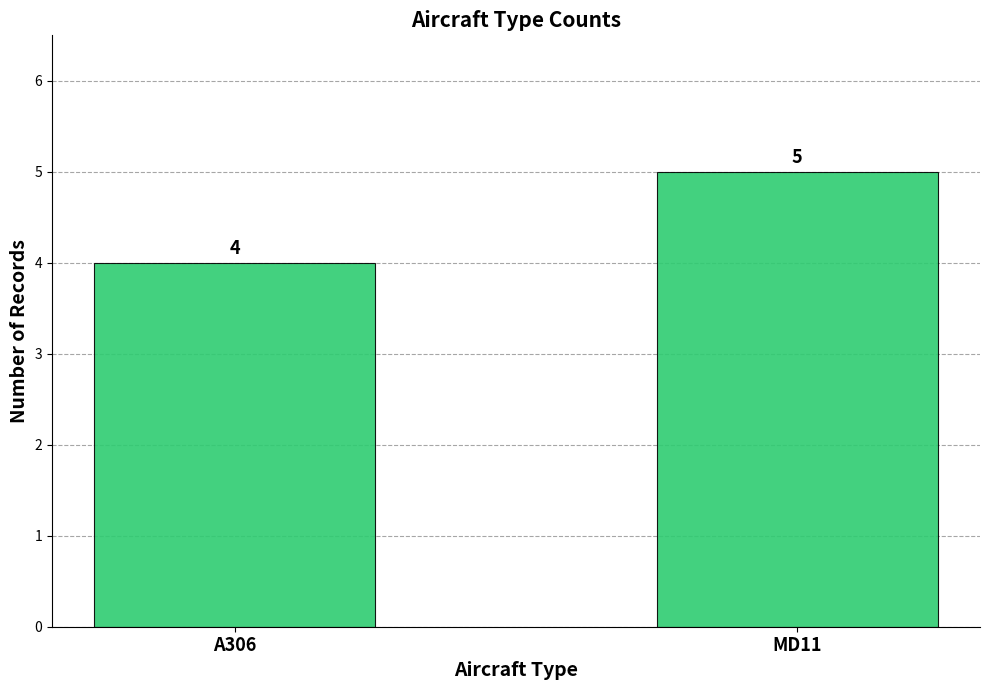

What is the change in value from A306 to MD11?

+1